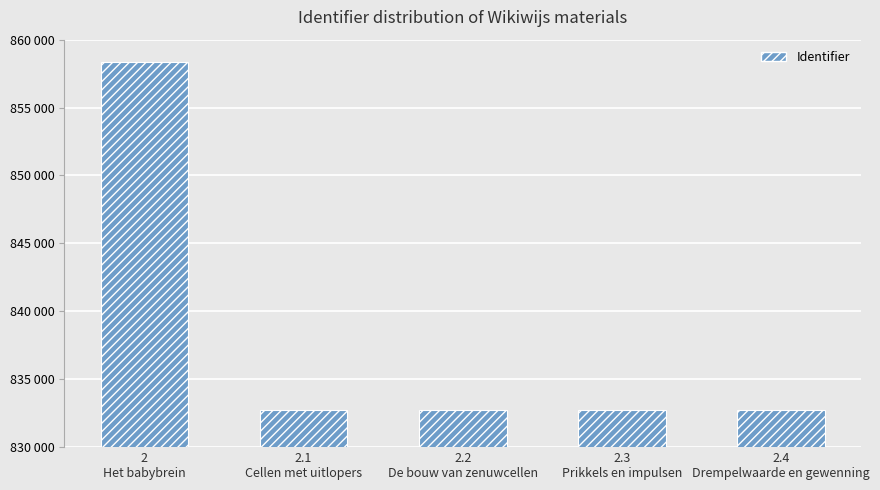

What is the greatest value displayed?

858386